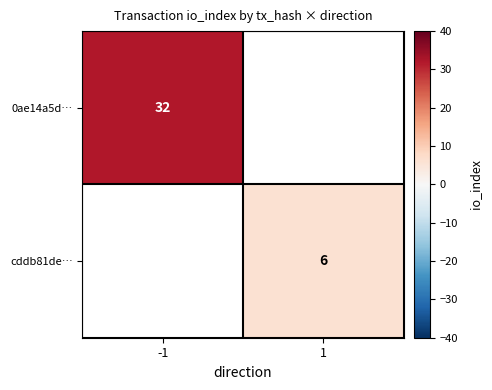

How many series are shown in this chart?

2